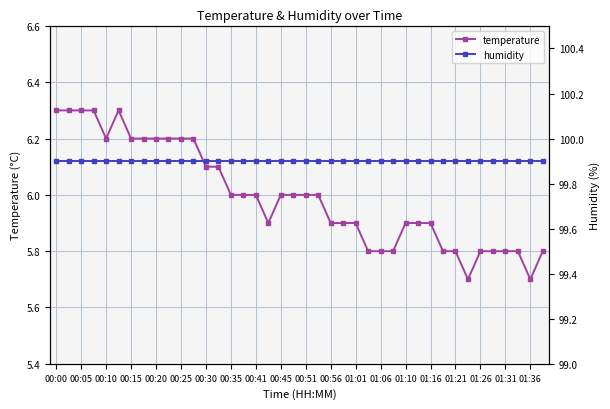

The temperature series shows 6.0 at 00:35. True or false?

True